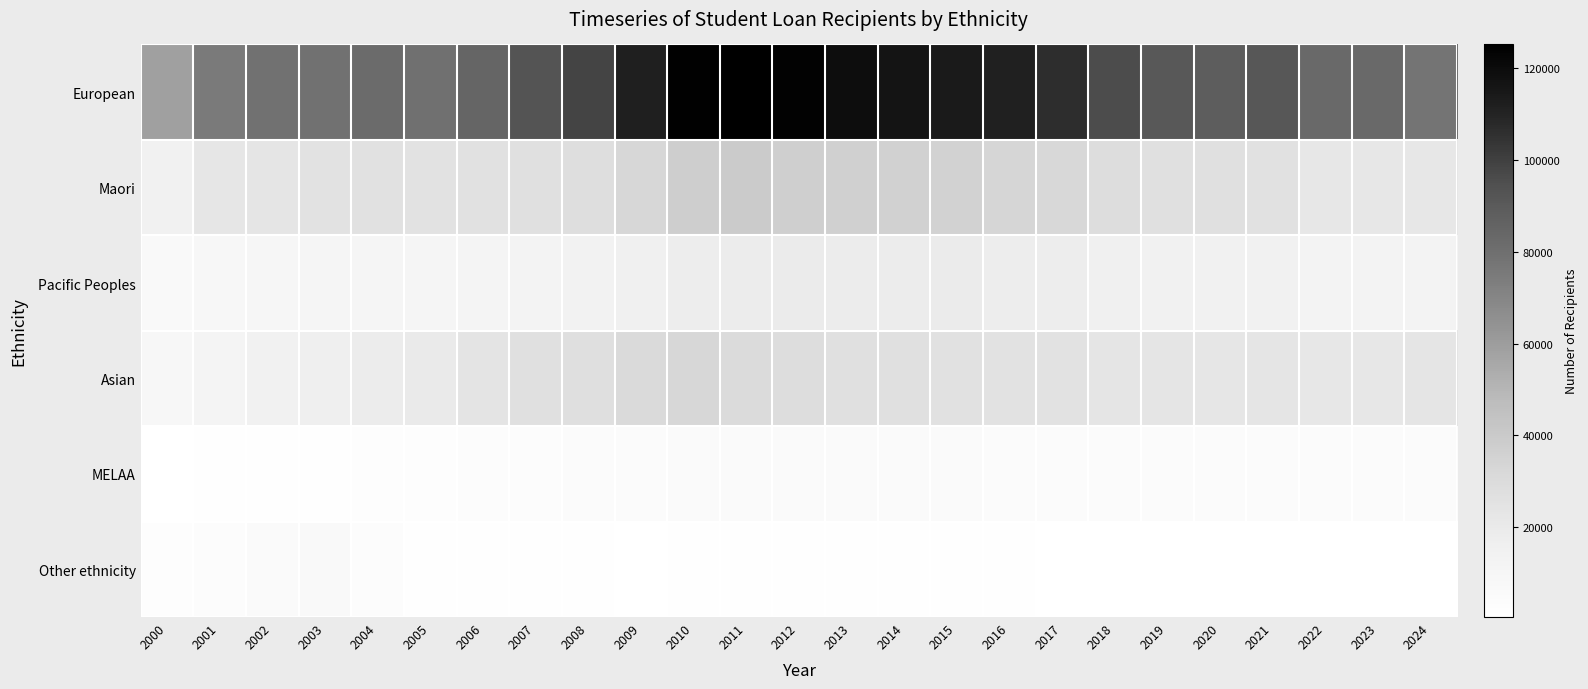

Which series has the largest range (max minus min)?

European